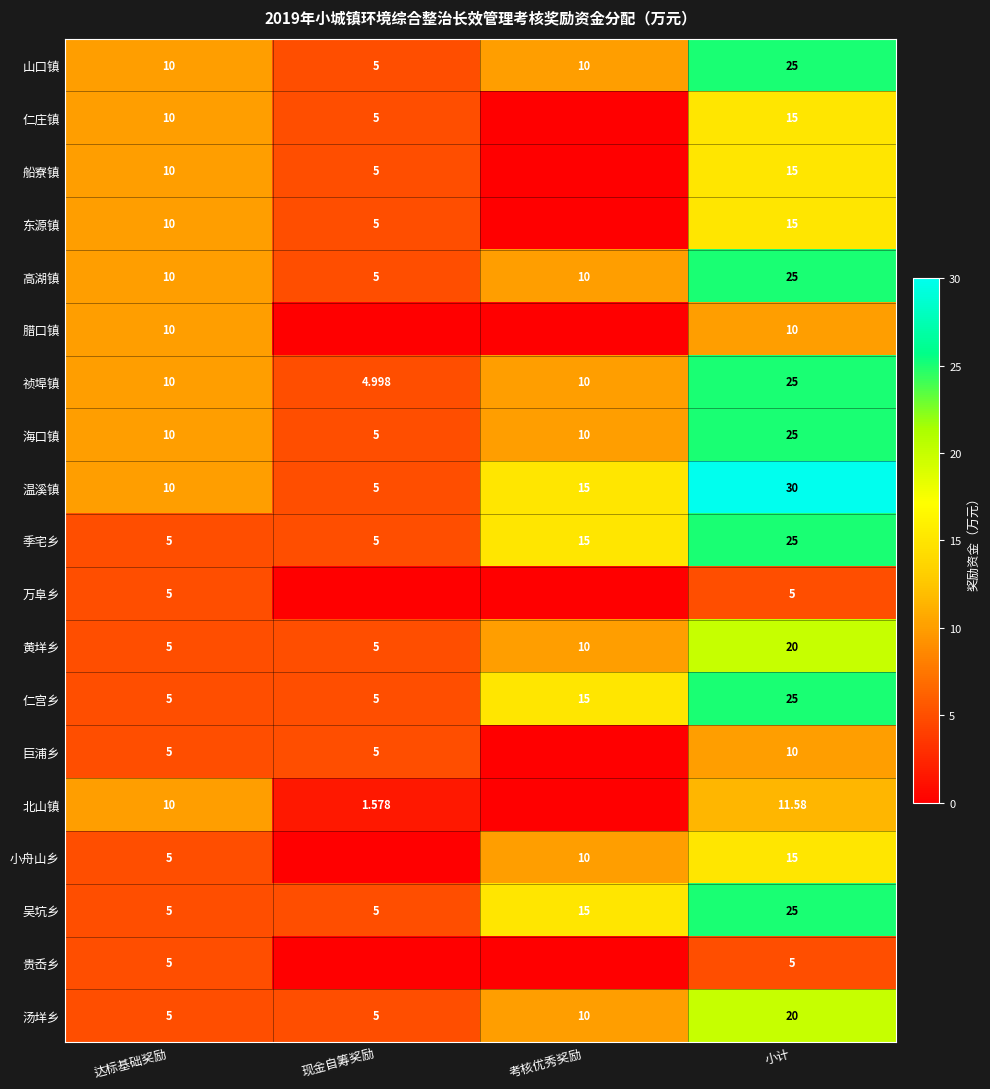

Is the value of 季宅乡 at 考核优秀奖励 greater than the value of 万阜乡 at 小计?

Yes